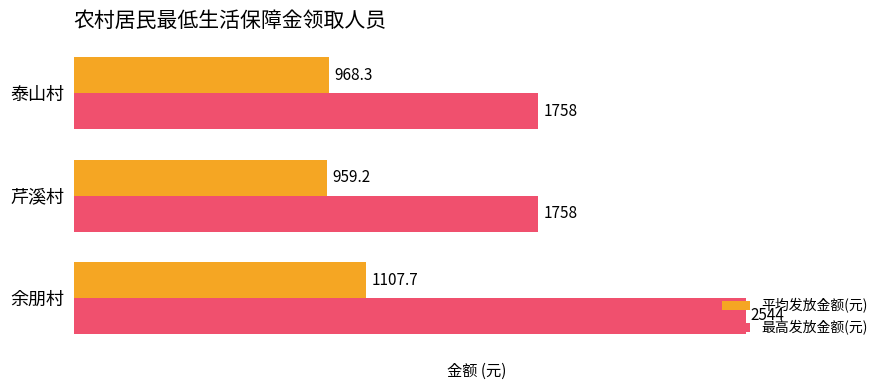

How many series are shown in this chart?

2